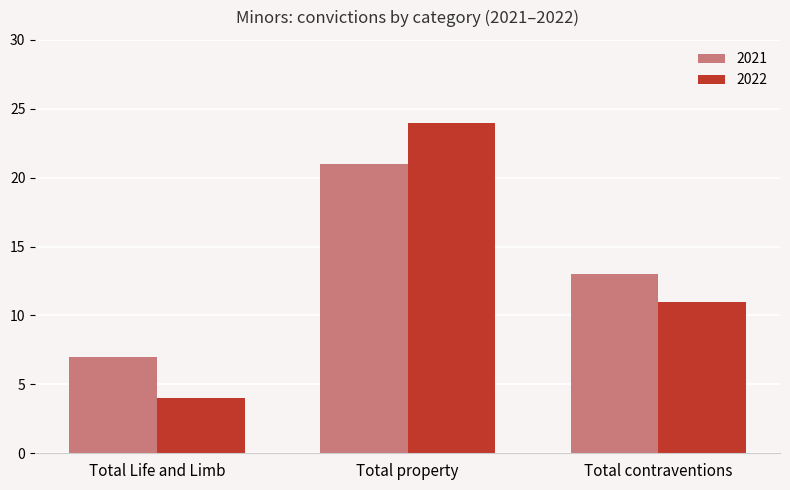

Count the 2022 values in the range 4 to 24.

3